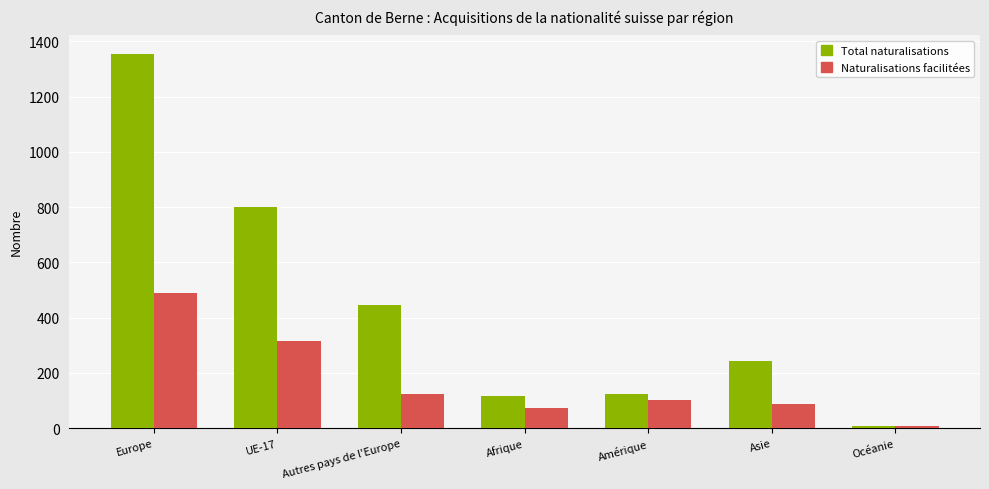

What is the difference between the highest and lowest values at Europe?

865